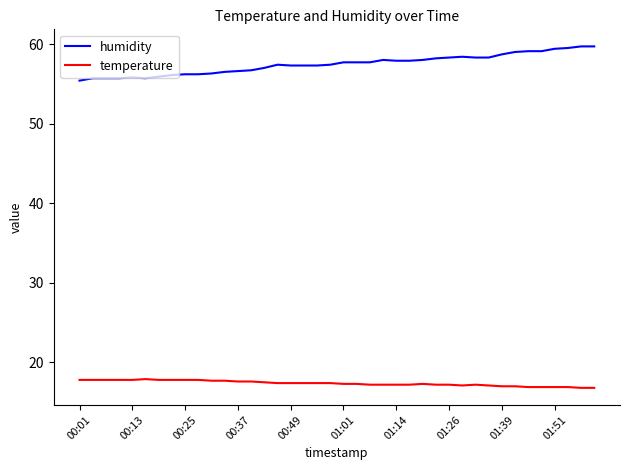

Which series has the largest total across all categories?

humidity